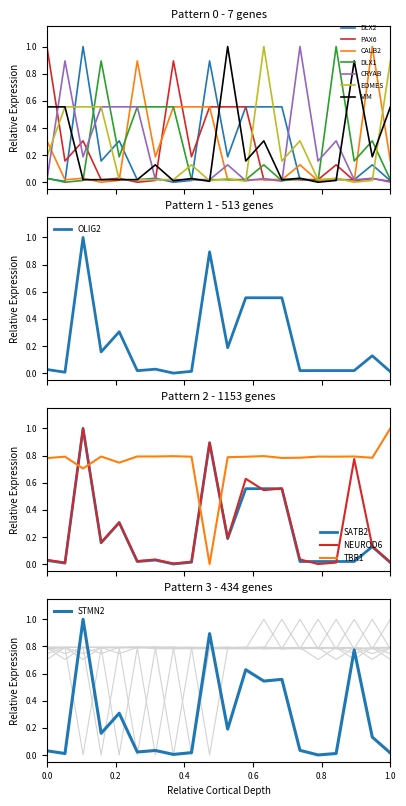

Is it true that awards.value.amount equals 0.0 at 6?

False